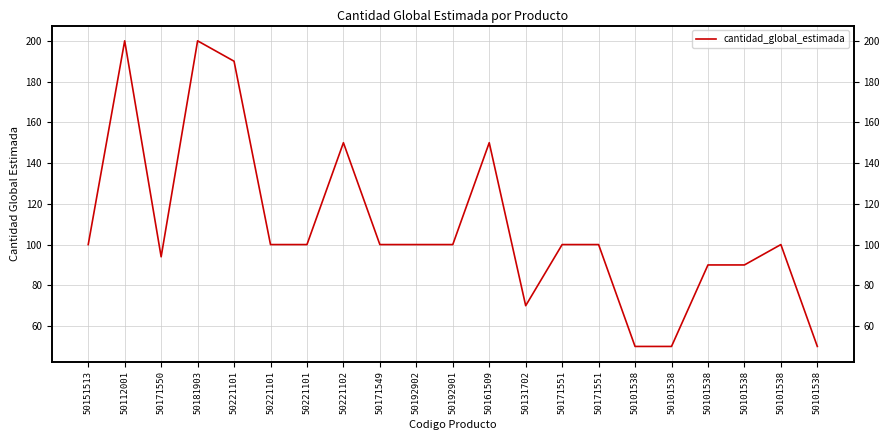

List the labels in order of value, largest first.

50112001, 50181903, 50221101, 50221102, 50161509, 50151513, 50221101, 50221101, 50171549, 50192902, 50192901, 50171551, 50171551, 50101538, 50171550, 50101538, 50101538, 50131702, 50101538, 50101538, 50101538